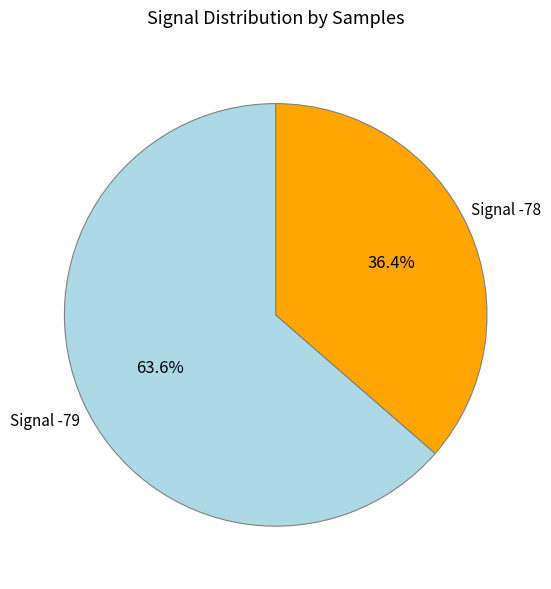

Does any single category account for the majority?

Yes